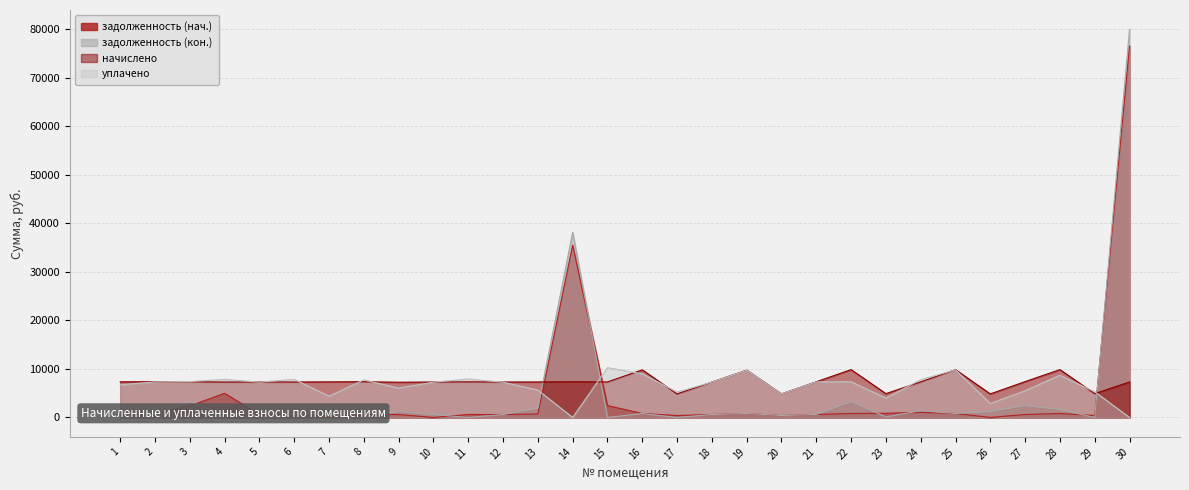

How many intersections are there between уплачено and задолженность (кон.)?

3